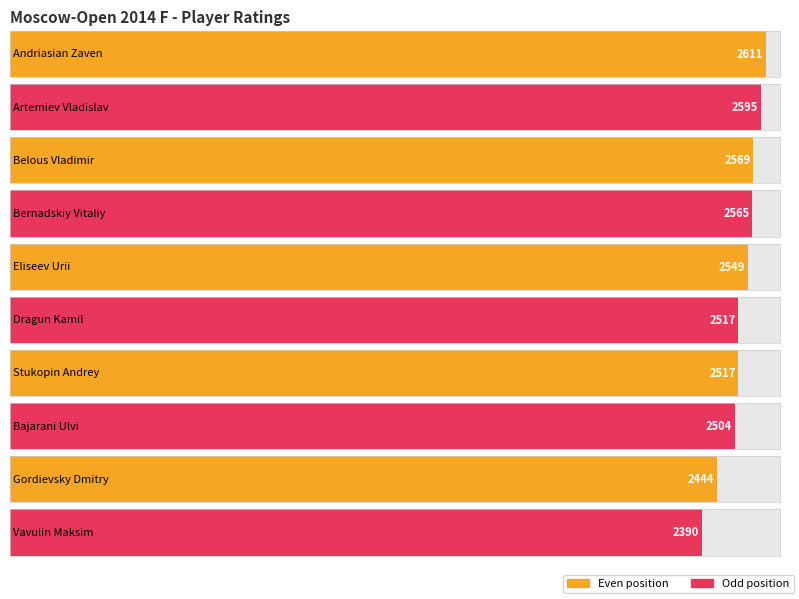

Reading left to right, what are all the values shown in this chart?

Andriasian Zaven=2611	Artemiev Vladislav=2595	Belous Vladimir=2569	Bernadskiy Vitaliy=2565	Eliseev Urii=2549	Dragun Kamil=2517	Stukopin Andrey=2517	Bajarani Ulvi=2504	Gordievsky Dmitry=2444	Vavulin Maksim=2390